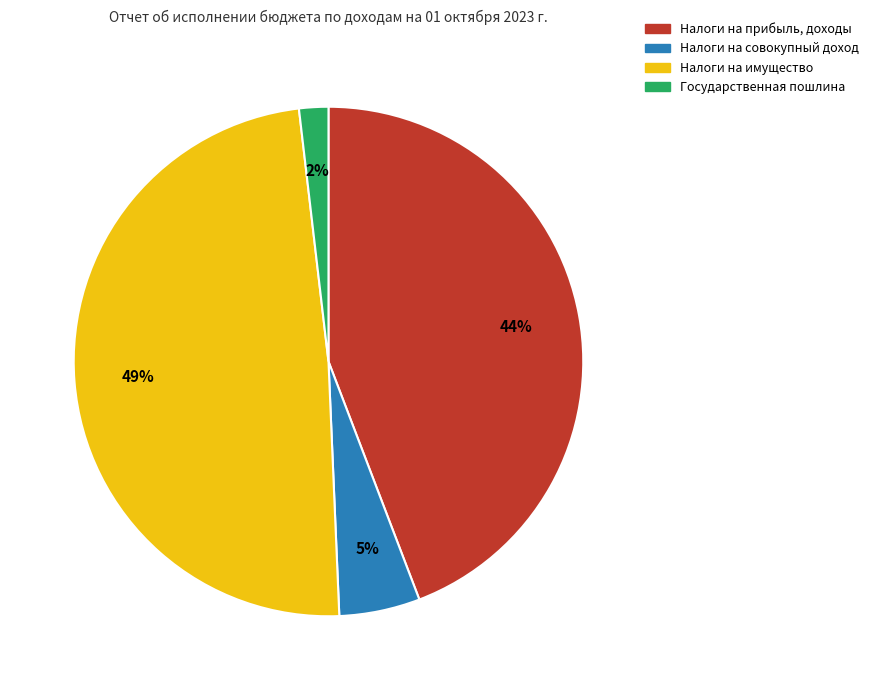

Is Налоги на прибыль, доходы the majority of the pie?

No